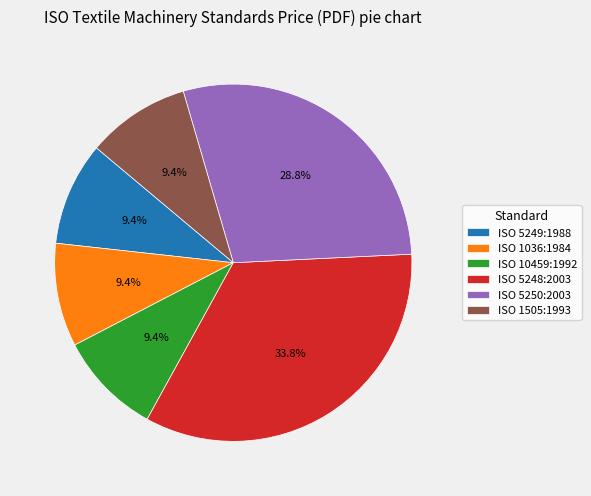

To the nearest percent, what portion does ISO 5250:2003 represent?

29%